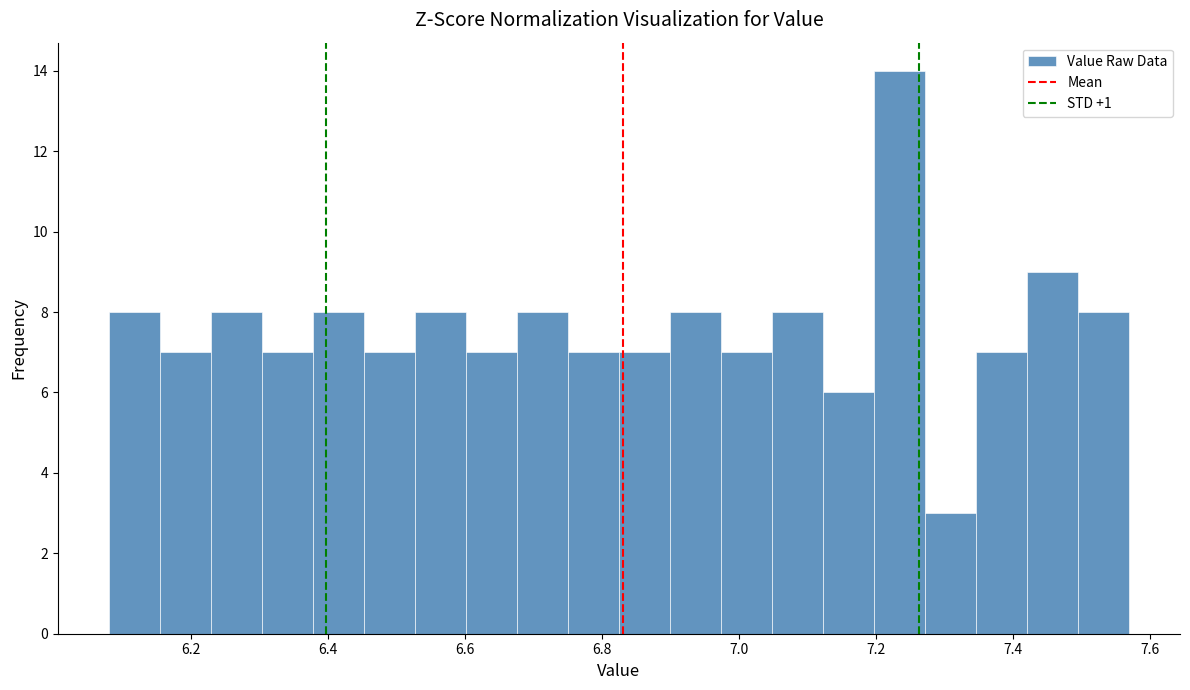

Read against the x-axis, roughly where is the centre of the tallest bar?

7.24